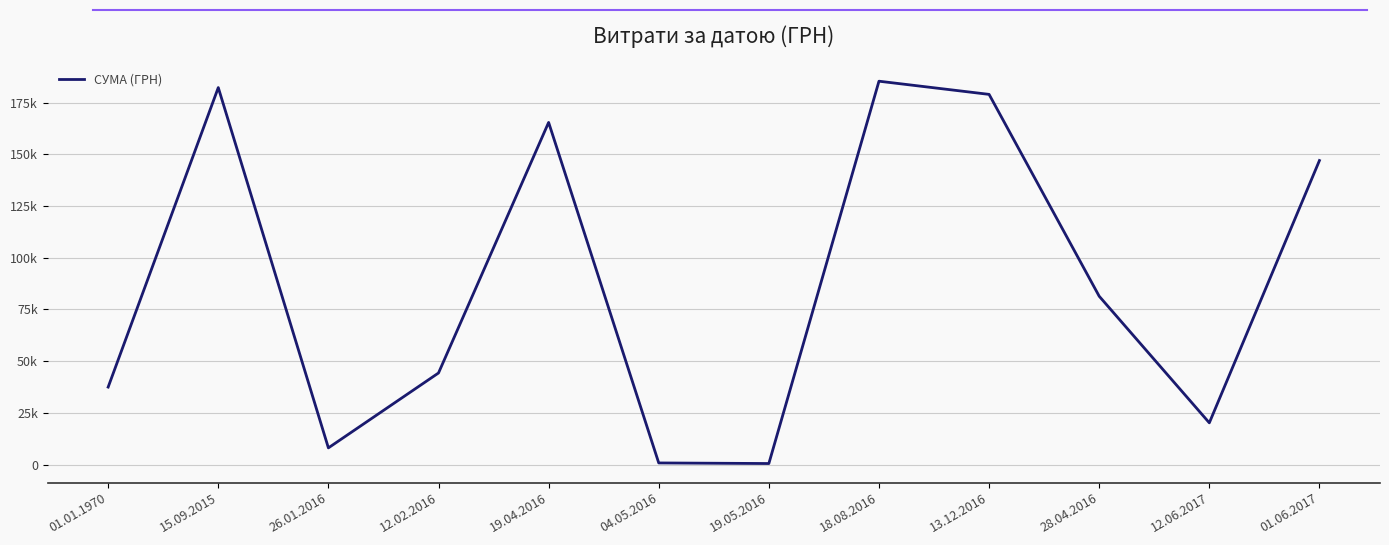

Reading left to right, extract all data points from this chart.

01.01.1970=37484.6	15.09.2015=182261.3	26.01.2016=8089.5	12.02.2016=44299.6	19.04.2016=165427.2	04.05.2016=810.0	19.05.2016=528.0	18.08.2016=185351.0	13.12.2016=178980.3	28.04.2016=81400.0	12.06.2017=20202.0	01.06.2017=147000.0